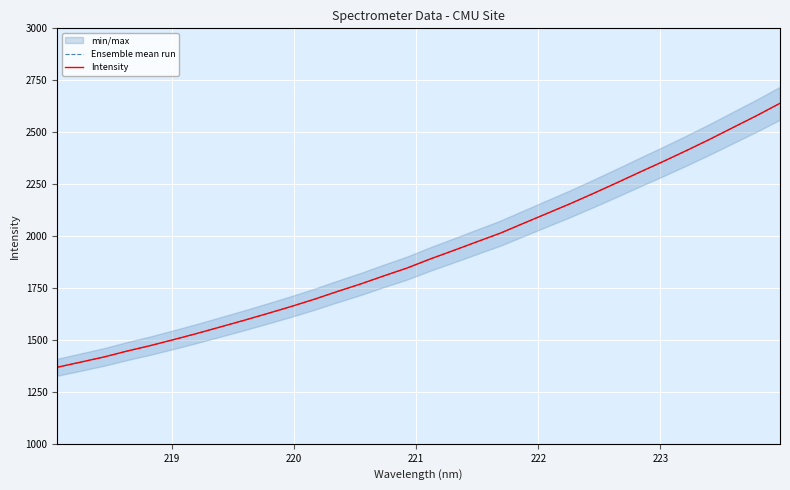

Reading right to left, extract all data points from this chart.

Ensemble mean run: 2639.2	2579.9	2523.5	2466.8	2412.6	2359.8	2308.8	2256.8	2205.8	2156.1	2109.0	2061.9	2014.2	1972.9	1931.1	1890.3	1846.4	1808.5	1769.3	1733.1	1695.3	1660.2	1626.8	1594.3	1562.9	1531.6	1501.9	1473.1	1446.6	1417.9	1393.1	1368.6
Intensity: 2639.2	2579.9	2523.5	2466.8	2412.6	2359.8	2308.8	2256.8	2205.8	2156.1	2109.0	2061.9	2014.2	1972.9	1931.1	1890.3	1846.4	1808.5	1769.3	1733.1	1695.3	1660.2	1626.8	1594.3	1562.9	1531.6	1501.9	1473.1	1446.6	1417.9	1393.1	1368.6